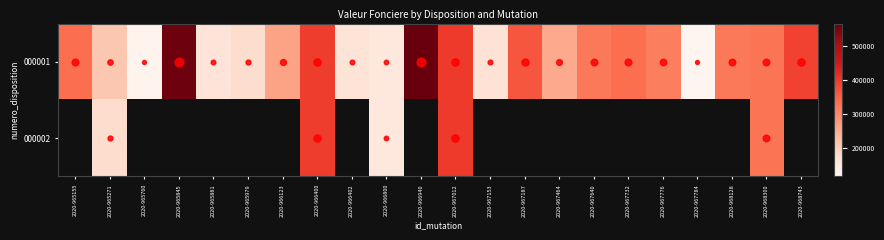

The 000002 series shows 395000.0 at 2020-966400. True or false?

True